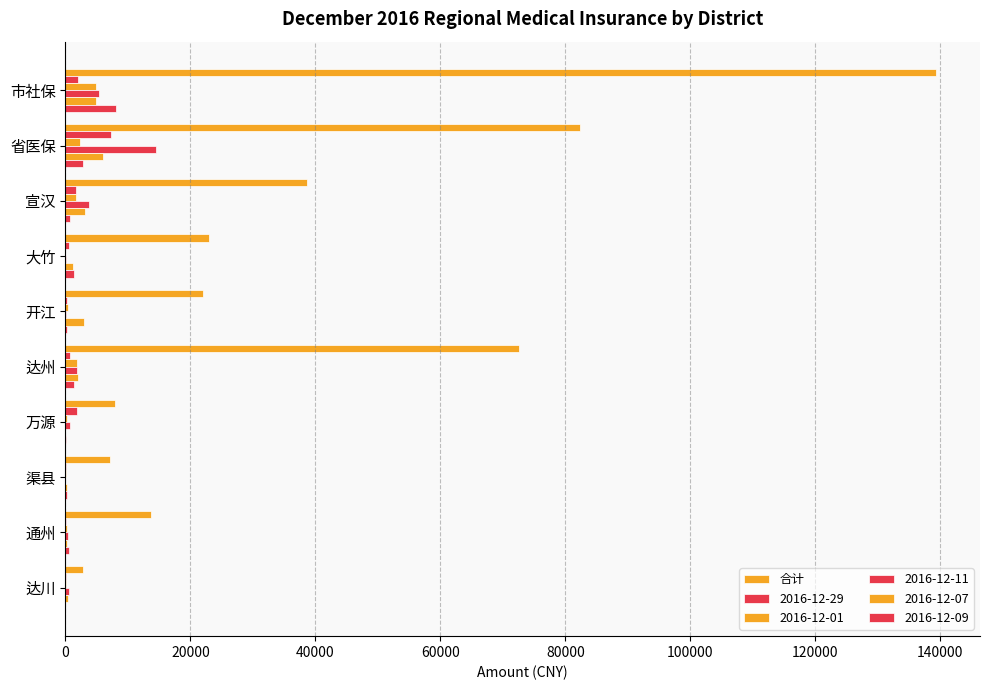

How many distinct data groups are displayed?

6